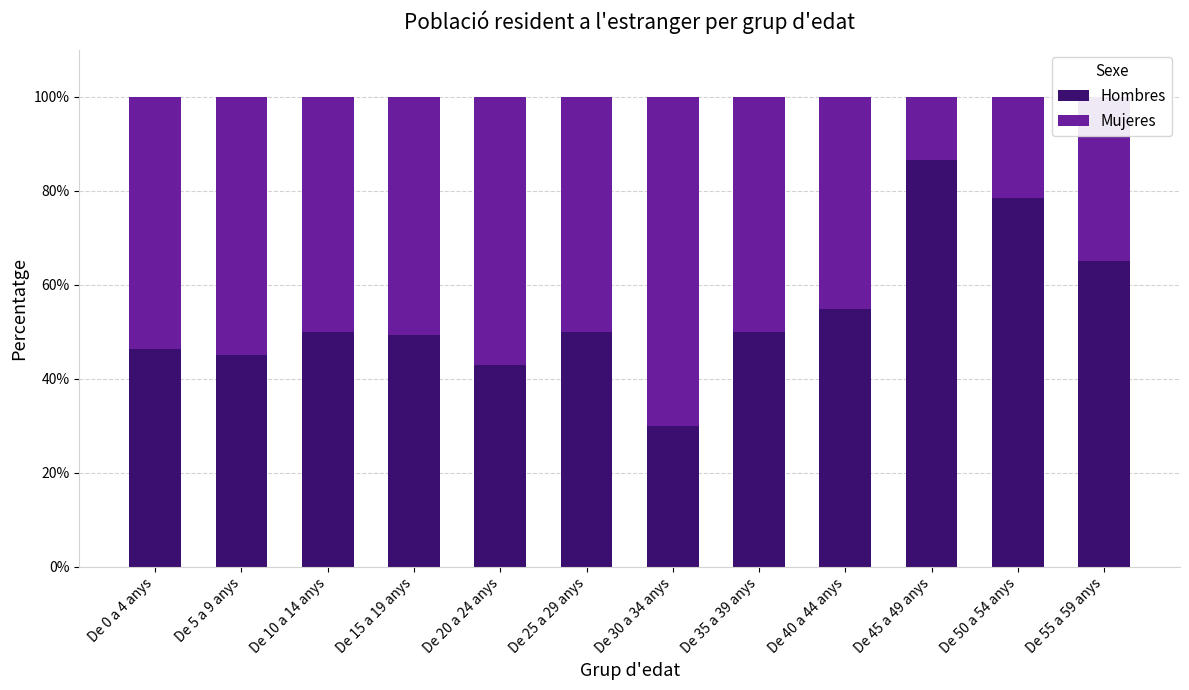

Is it true that Hombres equals 50.0 at De 10 a 14 anys?

True